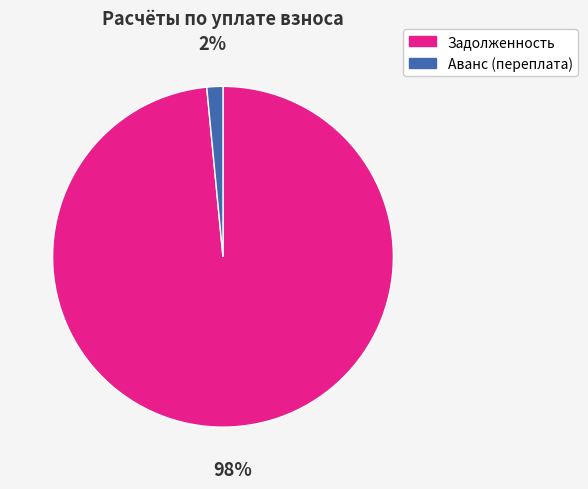

Is the sum of Задолженность and Аванс (переплата) greater than half?

Yes